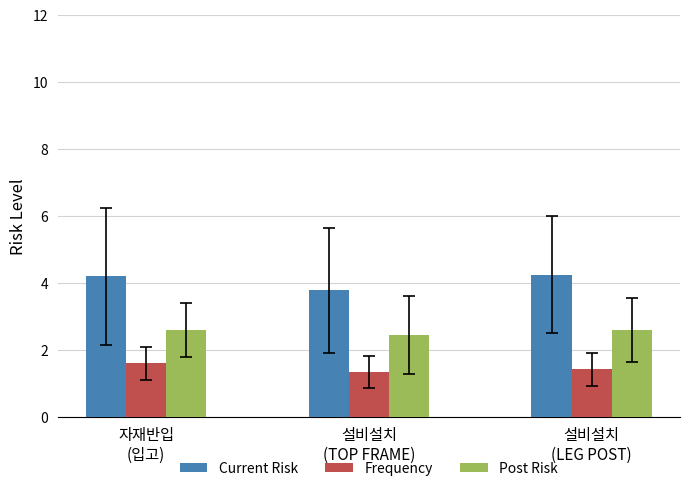

List the series in order of their overall mean, highest first.

Current Risk, Post Risk, Frequency